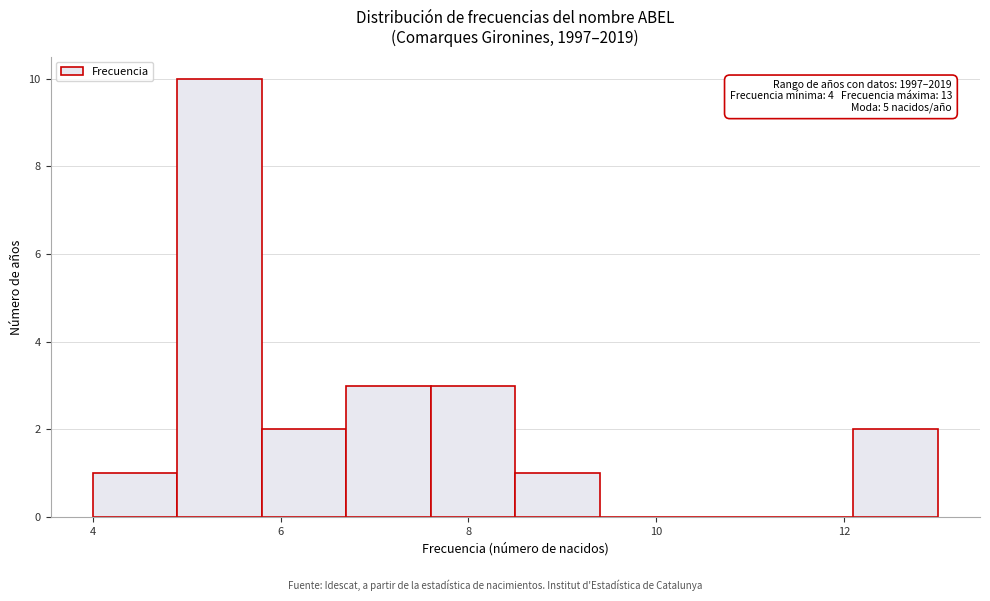

Over which range of the x-axis is the bar tallest?

4.9 to 5.8